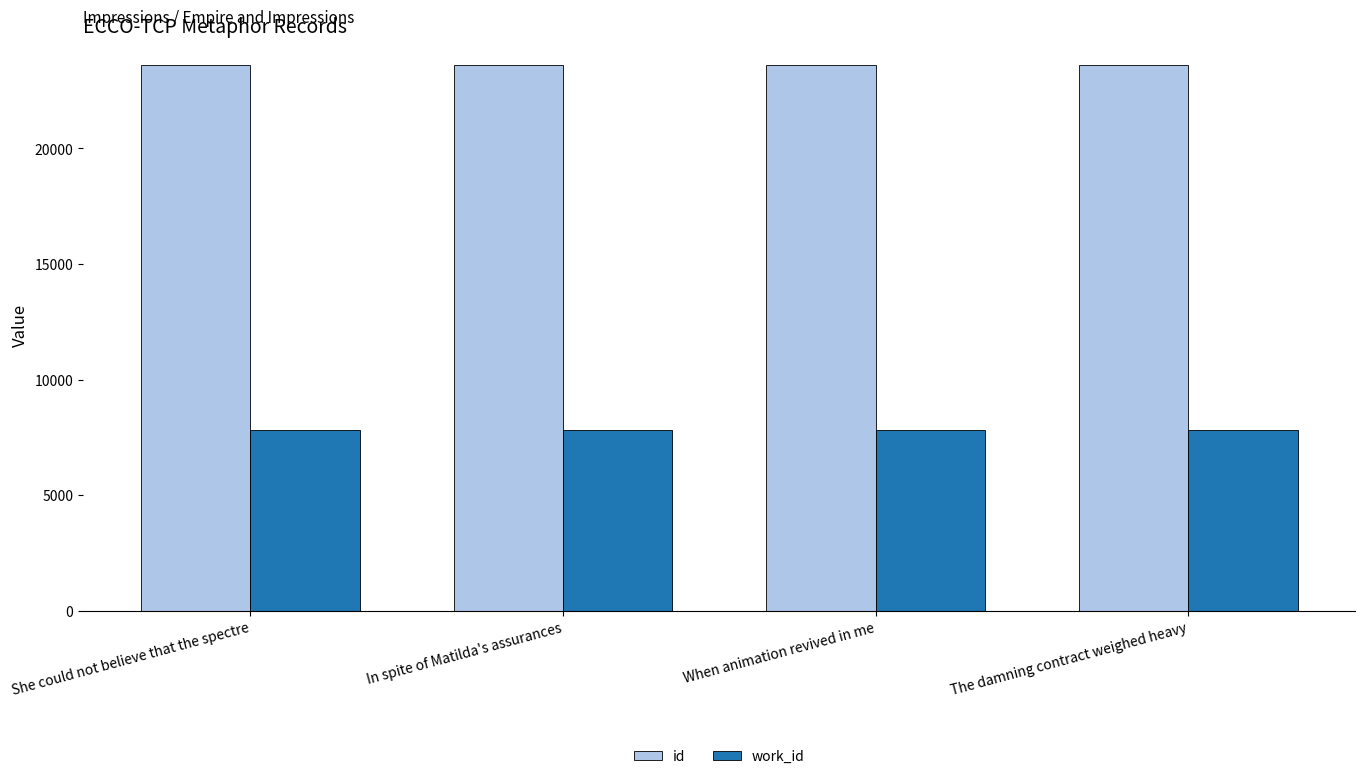

What is the spread (max minus min) of values at She could not believe that the spectre?

15758